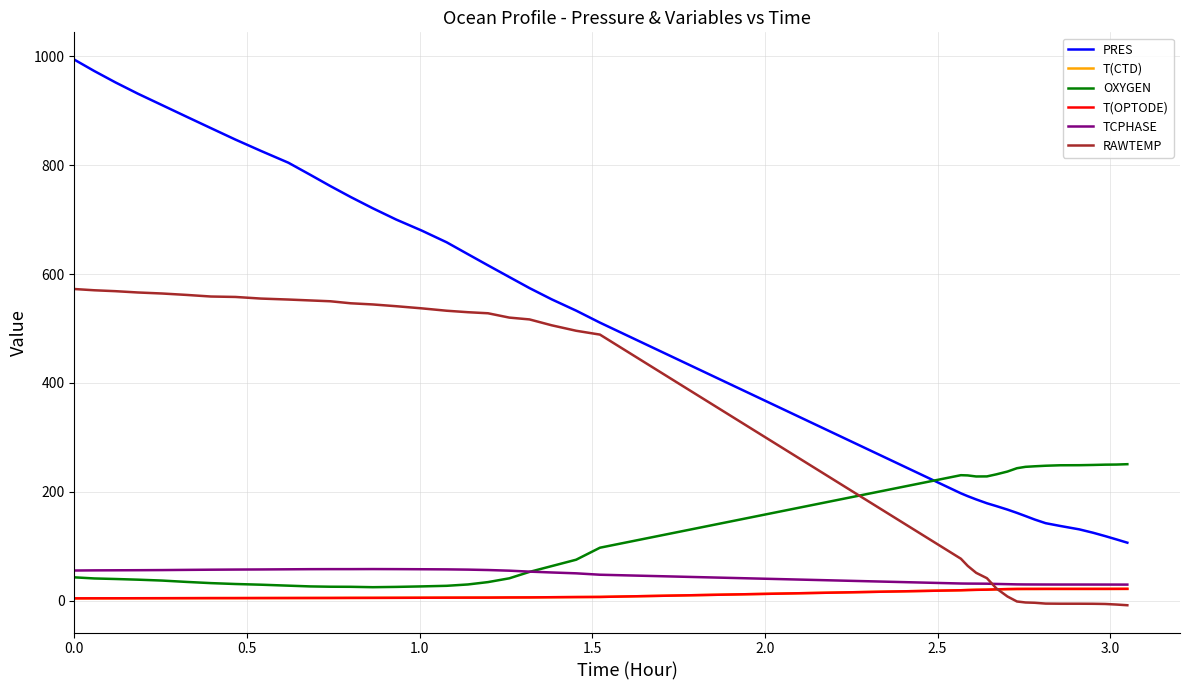

Which series has the largest range (max minus min)?

PRES